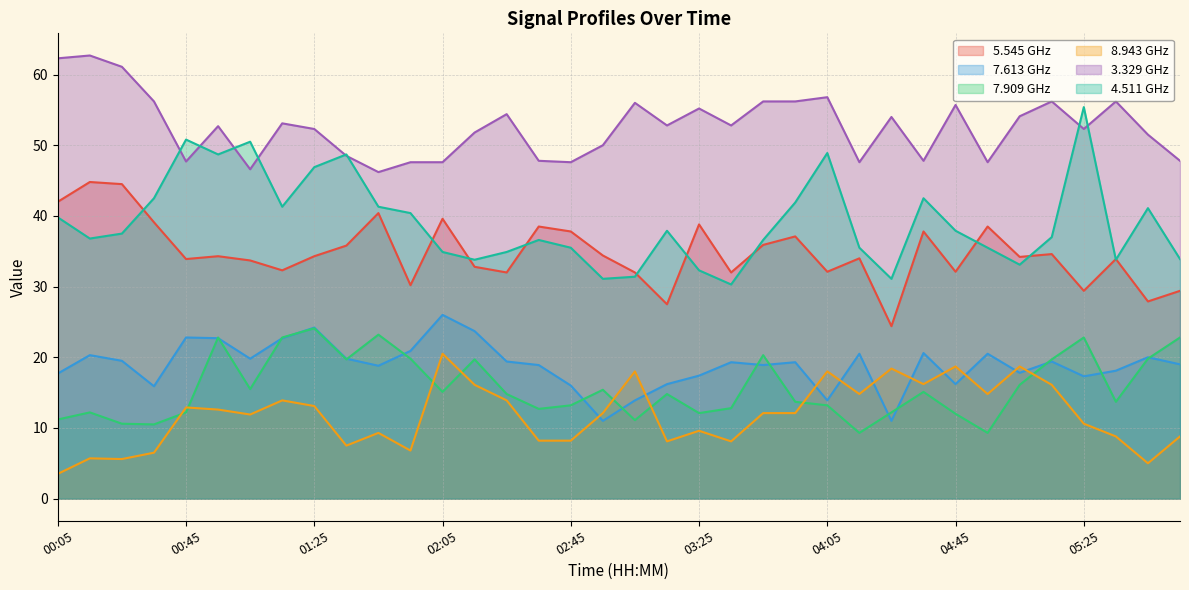

What is the label of the 15th point from the left?

02:25